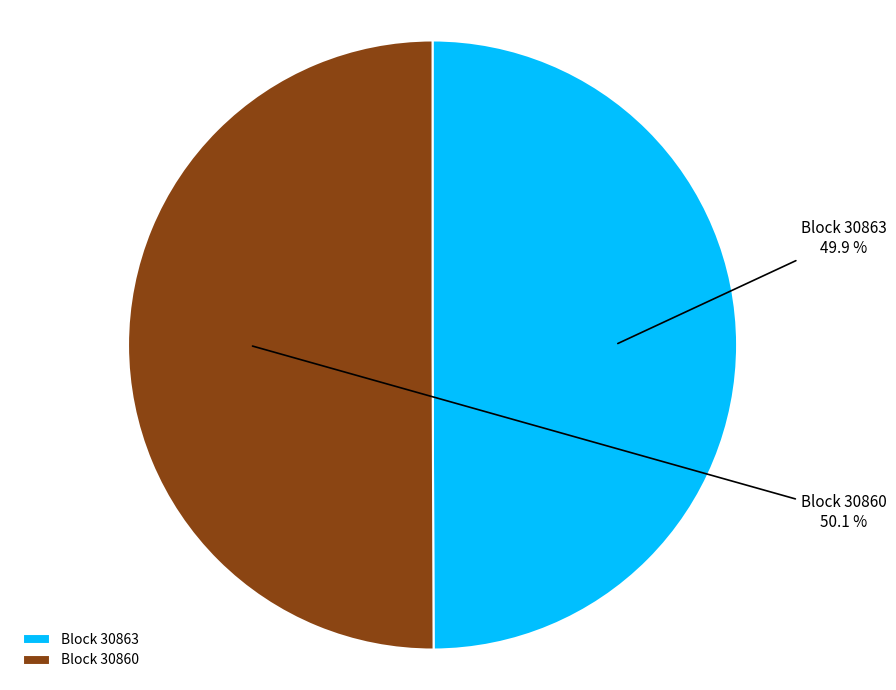

Do Block 30860 and Block 30863 together represent more than half of the pie?

Yes